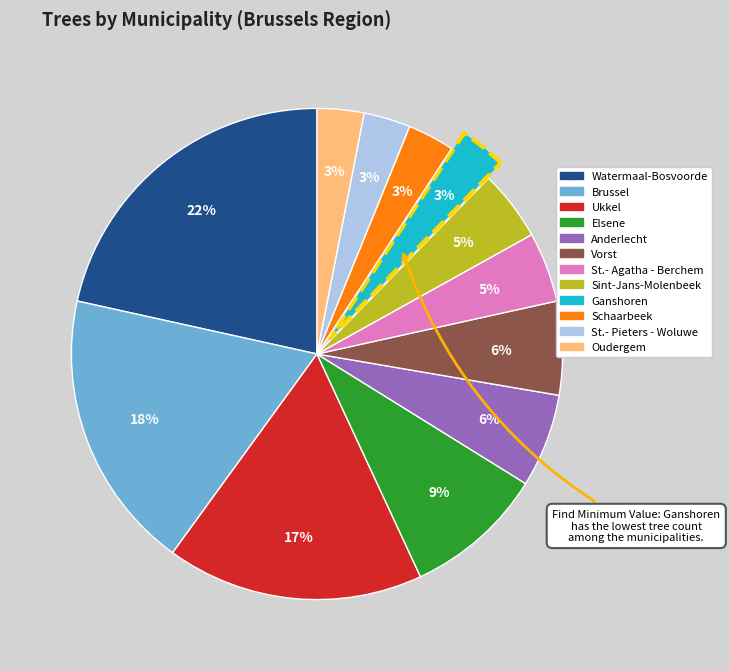

To the nearest percent, what is the average slice percentage?

8%